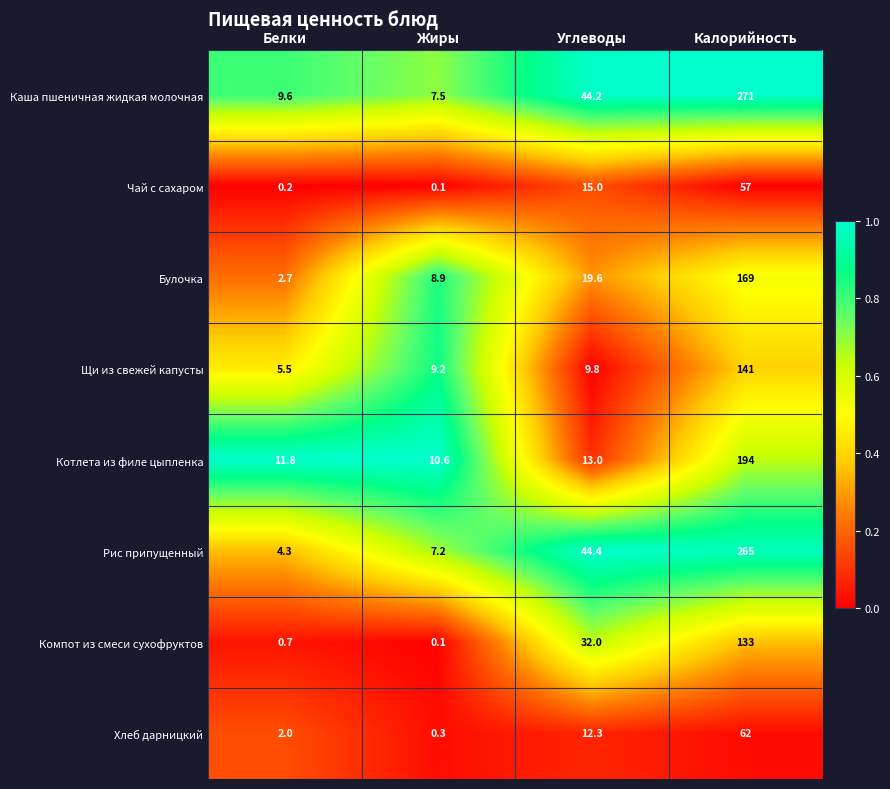

Is it true that Хлеб дарницкий equals 62.0 at Калорийность?

True